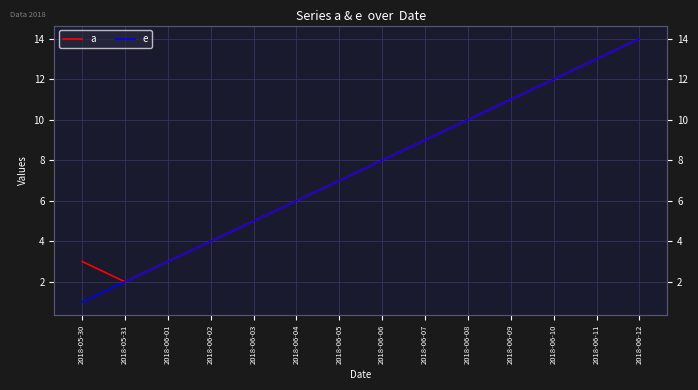

At which category is the sum across all series the highest?

2018-06-12